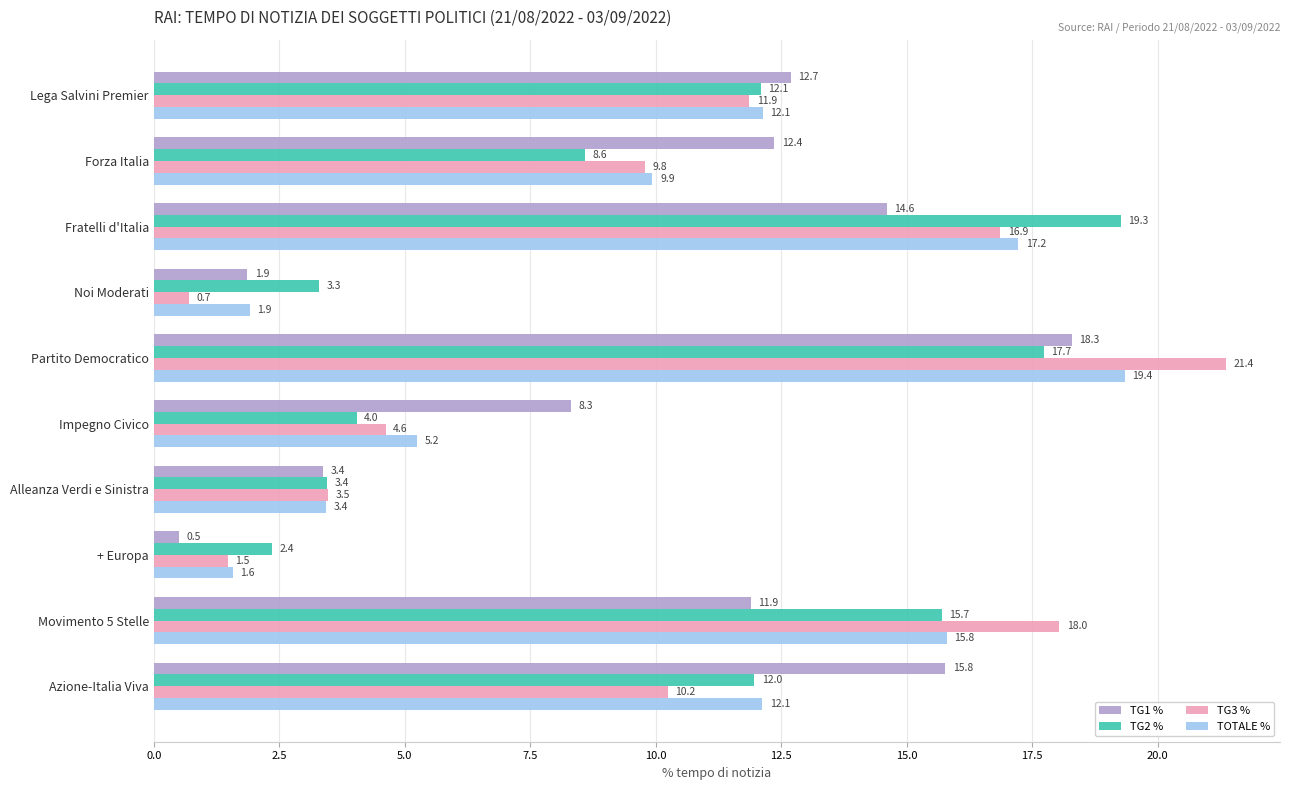

What is the sum of the TG3 % values at + Europa and Impegno Civico?

6.1